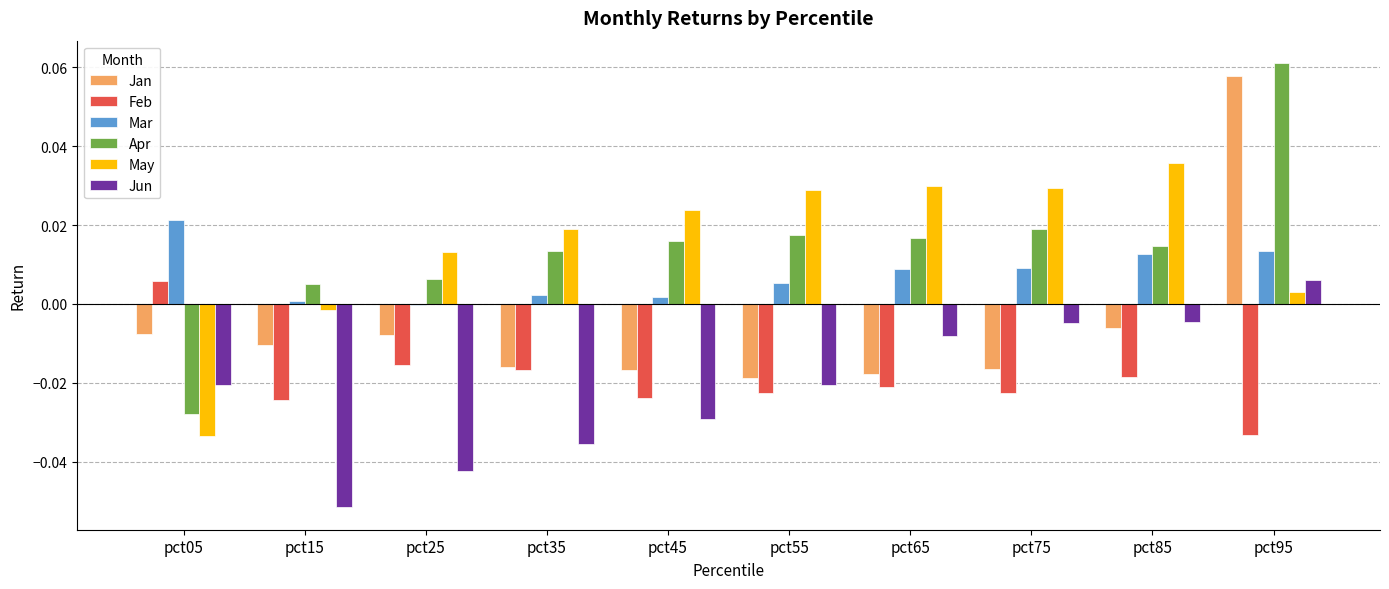

Count the number of data series in this chart.

6